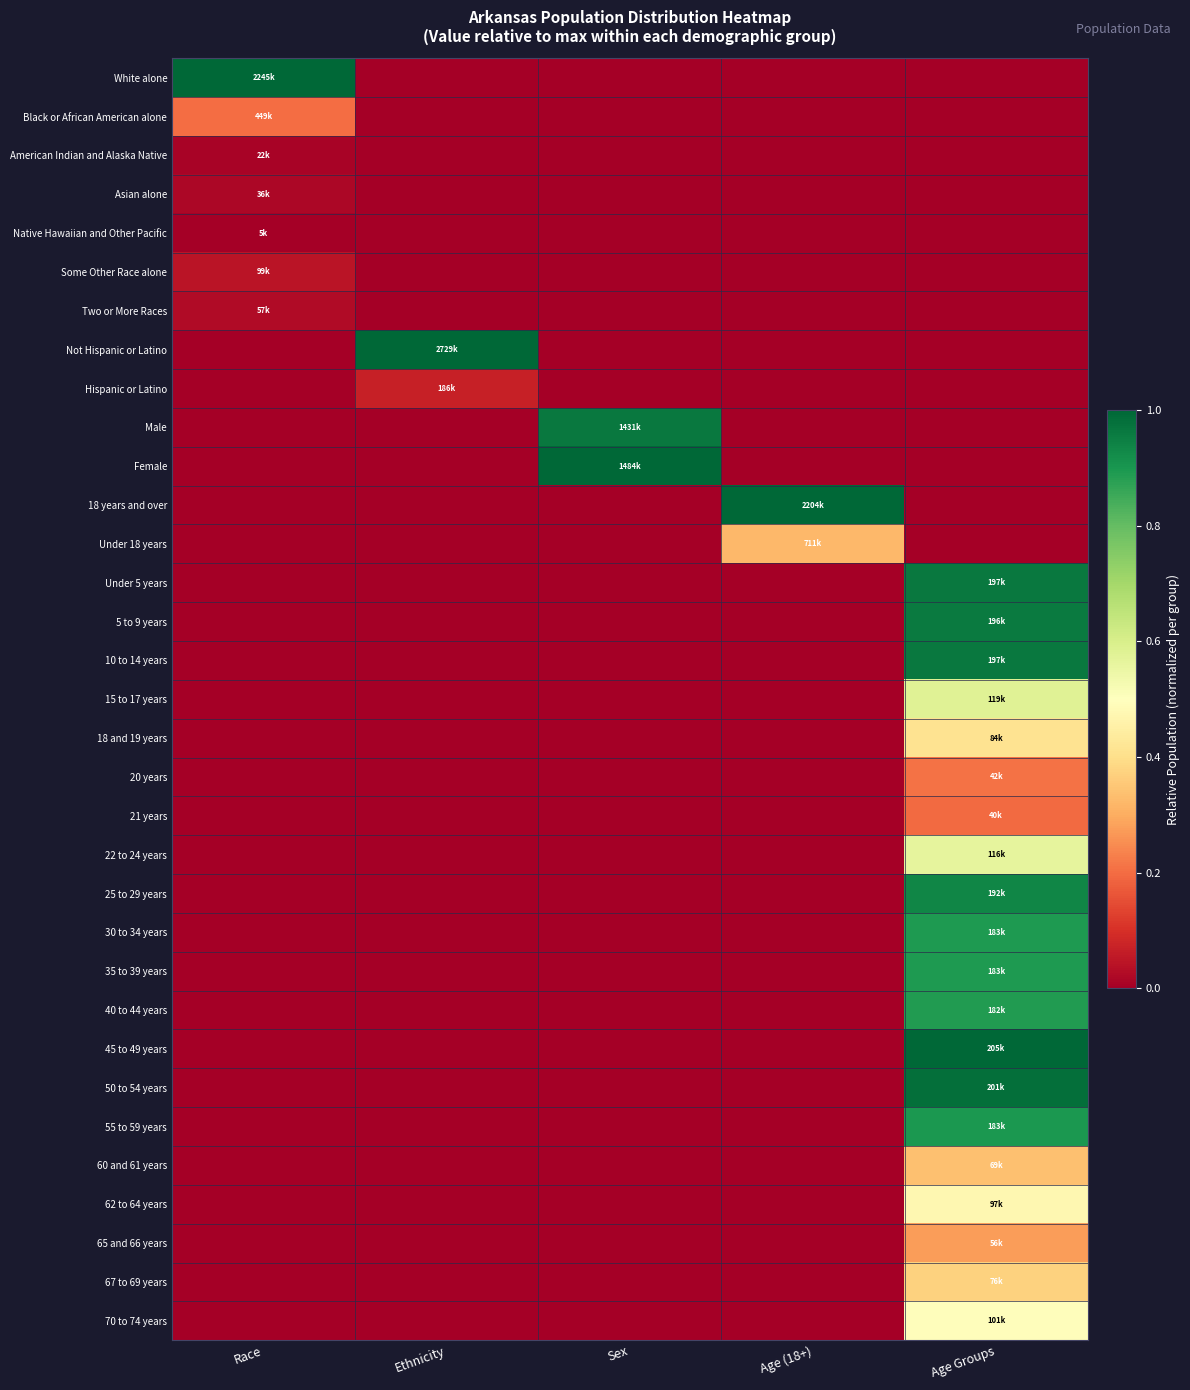

Rank the series by their maximum value, from lowest to highest.

Native Hawaiian and Other Pacific, American Indian and Alaska Native, Asian alone, Two or More Races, Some Other Race alone, Hispanic or Latino, 21 years, Black or African American alone, 20 years, 65 and 66 years, Under 18 years, 60 and 61 years, 67 to 69 years, 18 and 19 years, 62 to 64 years, 70 to 74 years, 22 to 24 years, 15 to 17 years, 40 to 44 years, 35 to 39 years, 30 to 34 years, 55 to 59 years, 25 to 29 years, 5 to 9 years, 10 to 14 years, Under 5 years, Male, 50 to 54 years, White alone, Not Hispanic or Latino, Female, 18 years and over, 45 to 49 years